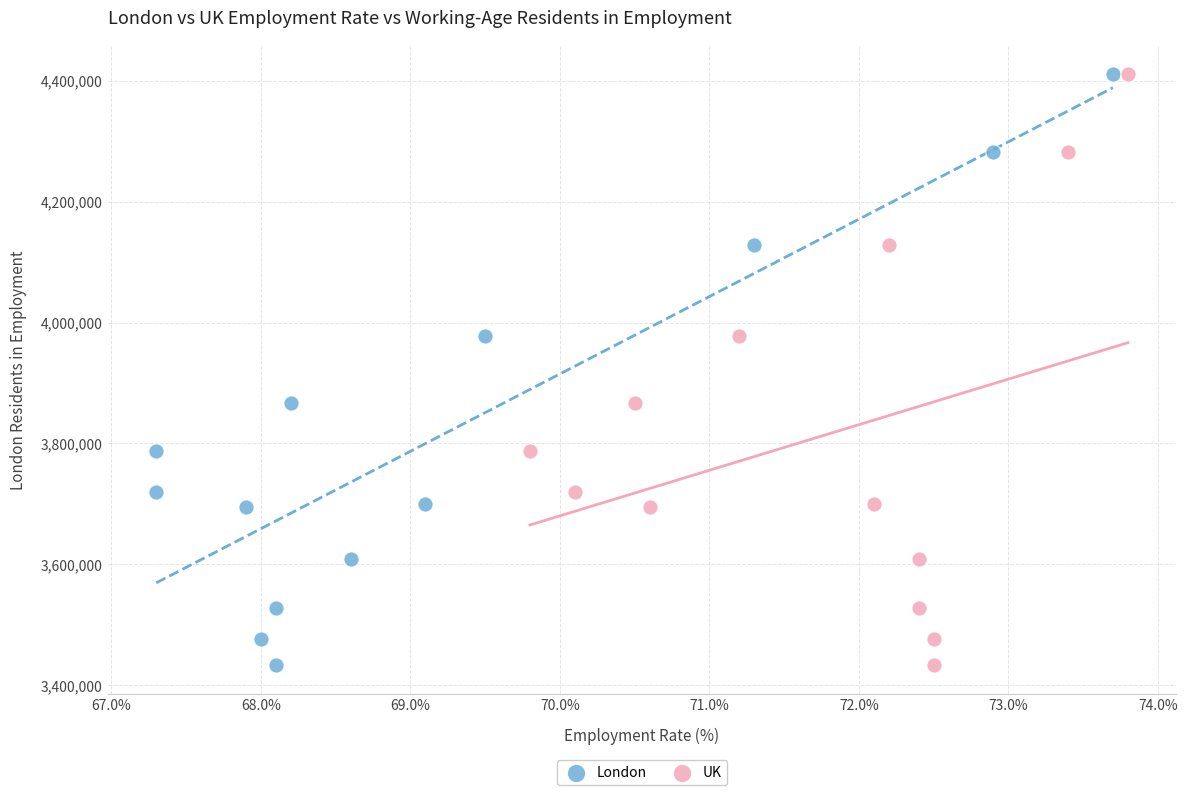

What are all the series names shown in the legend?

London, UK